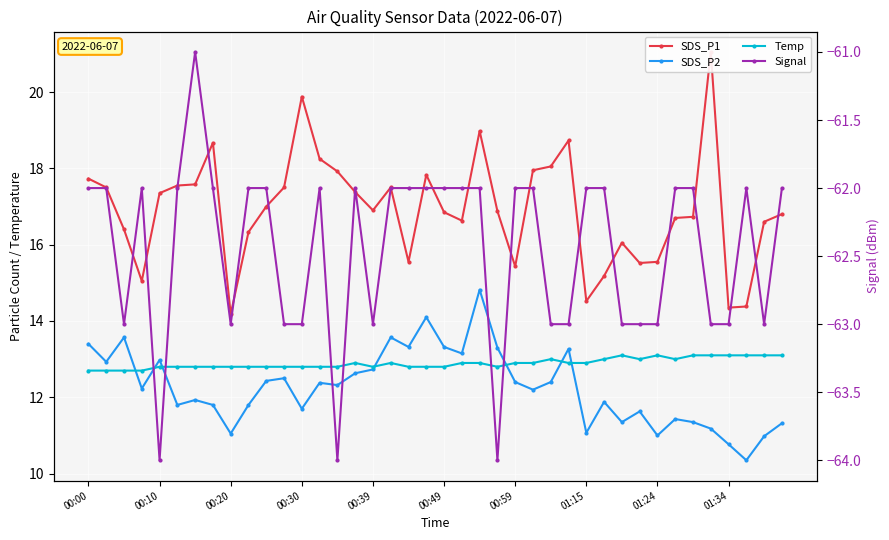

What is the difference between the highest and lowest values at 38?

79.6